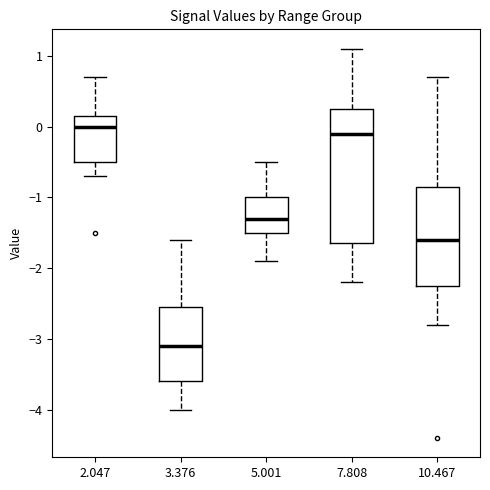

Which box is the tallest, from its lower edge to its upper edge?

7.808